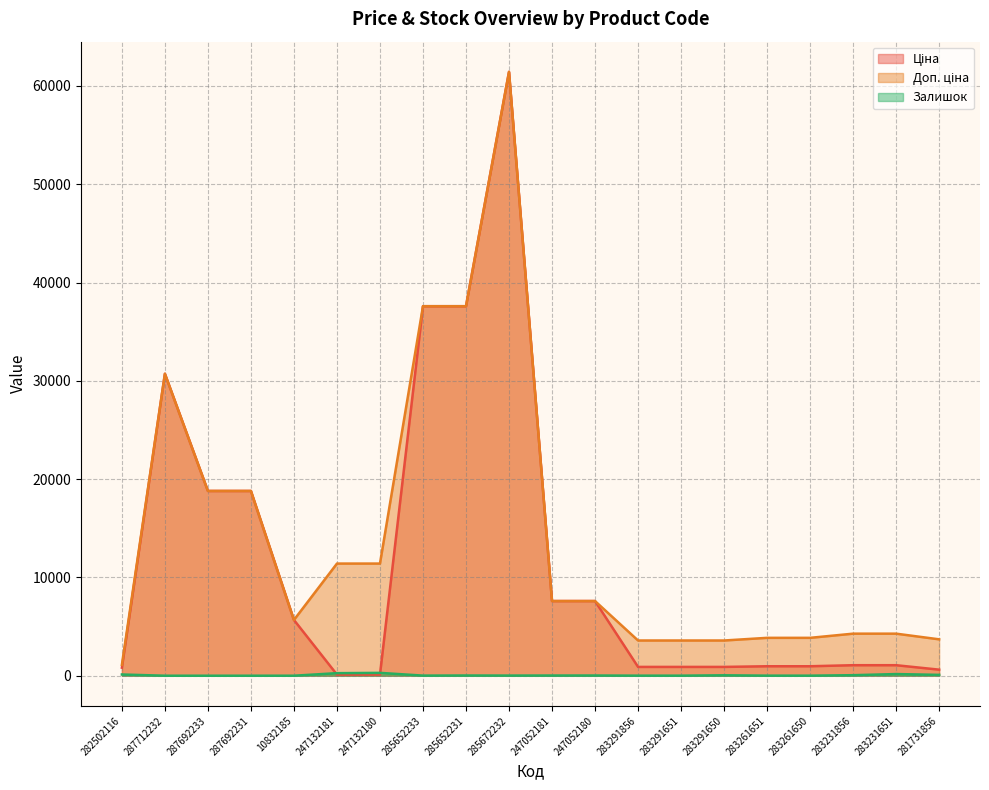

The value of Ціна at 283261650 is 378.9. True or false?

False